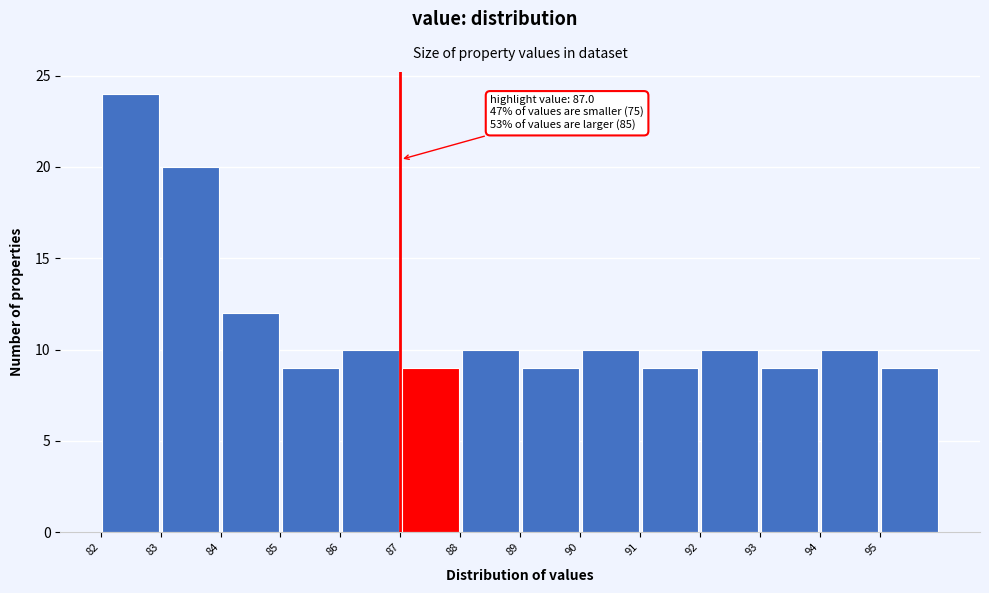

Which range on the x-axis has the tallest bar?

82 to 83